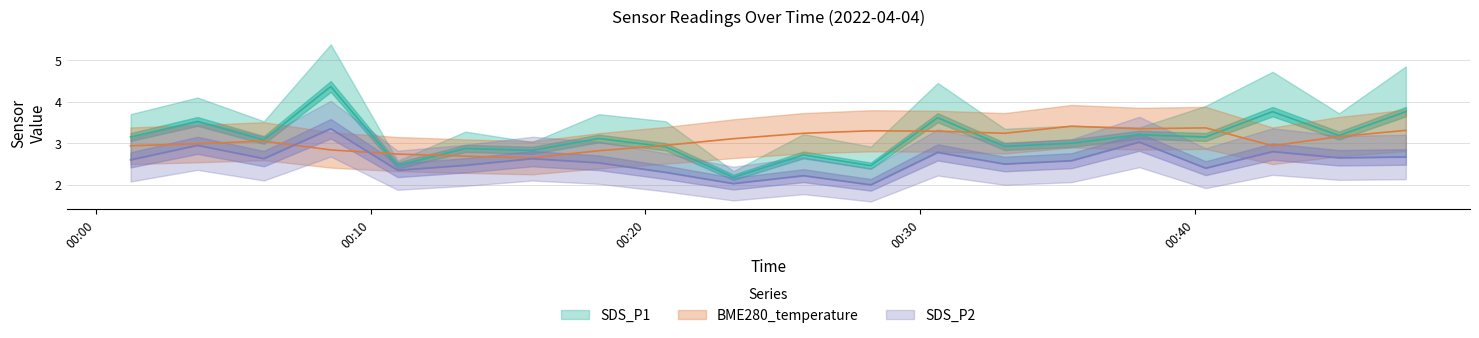

True or false: BME280_temperature has more than 1 points higher than both neighbors.

True